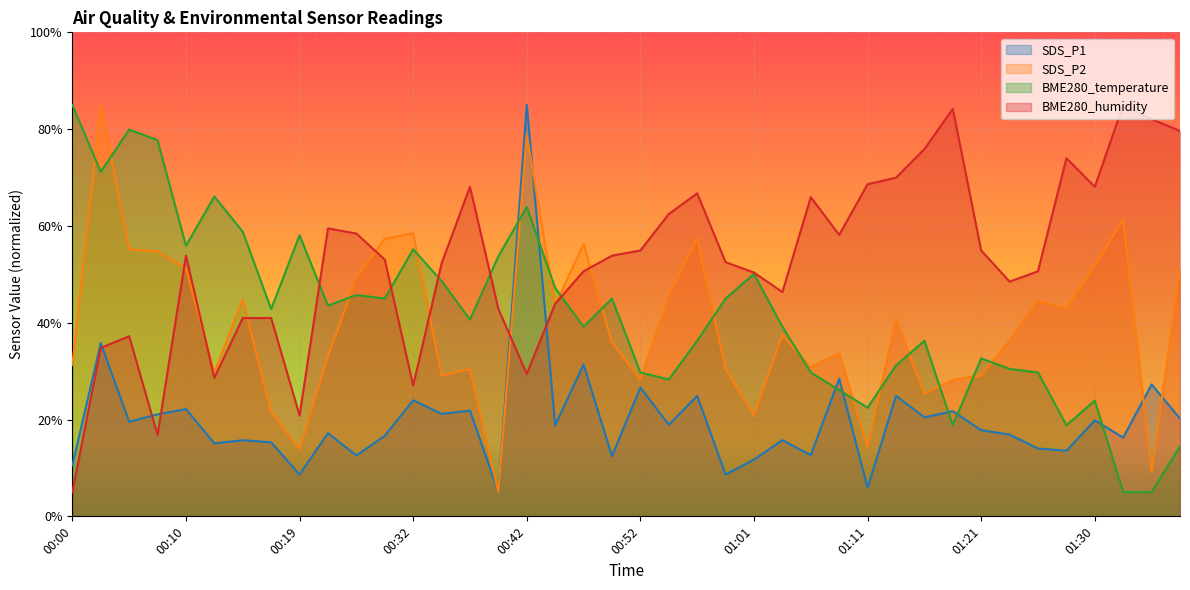

How many lines are shown in the chart?

4